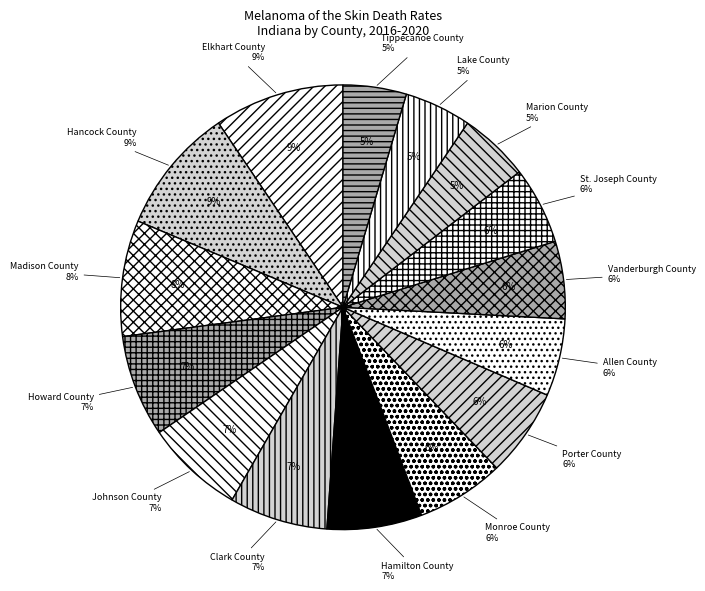

Is Porter County the majority of the pie?

No